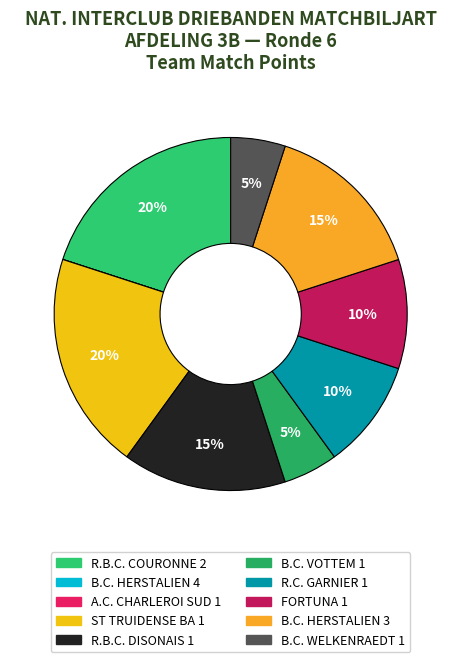

Which slice is the largest?

R.B.C. COURONNE 2